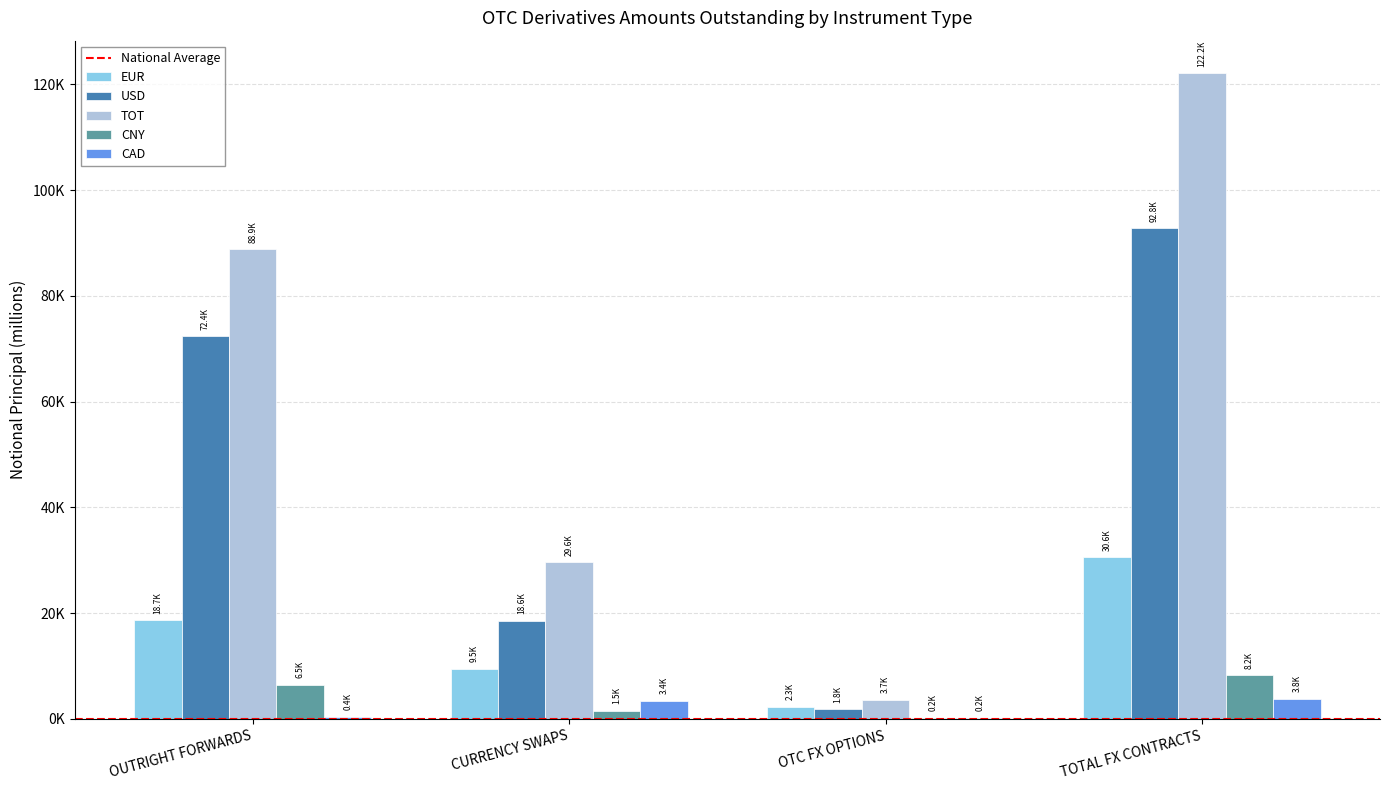

Are the bars grouped side by side (vs. stacked)?

Yes